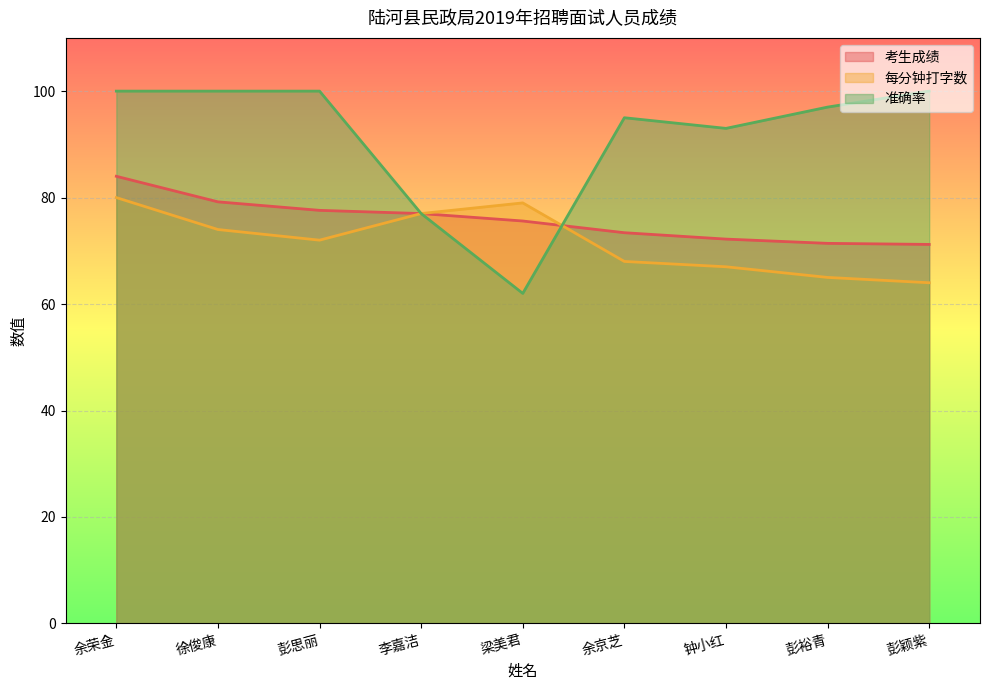

Is it true that 准确率 equals 150.2 at 彭裕青?

False